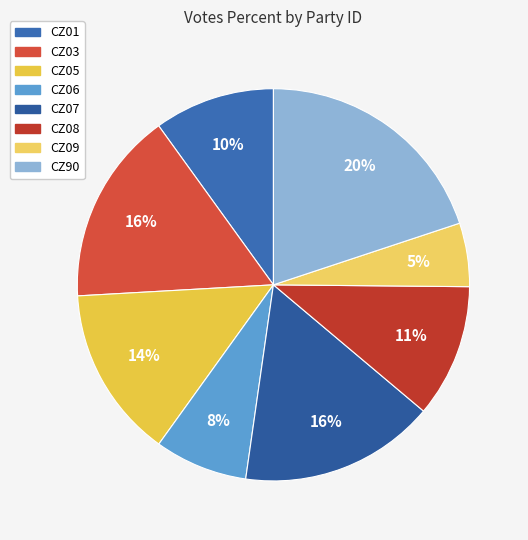

How much of the chart is everything except CZ90?

80.1%